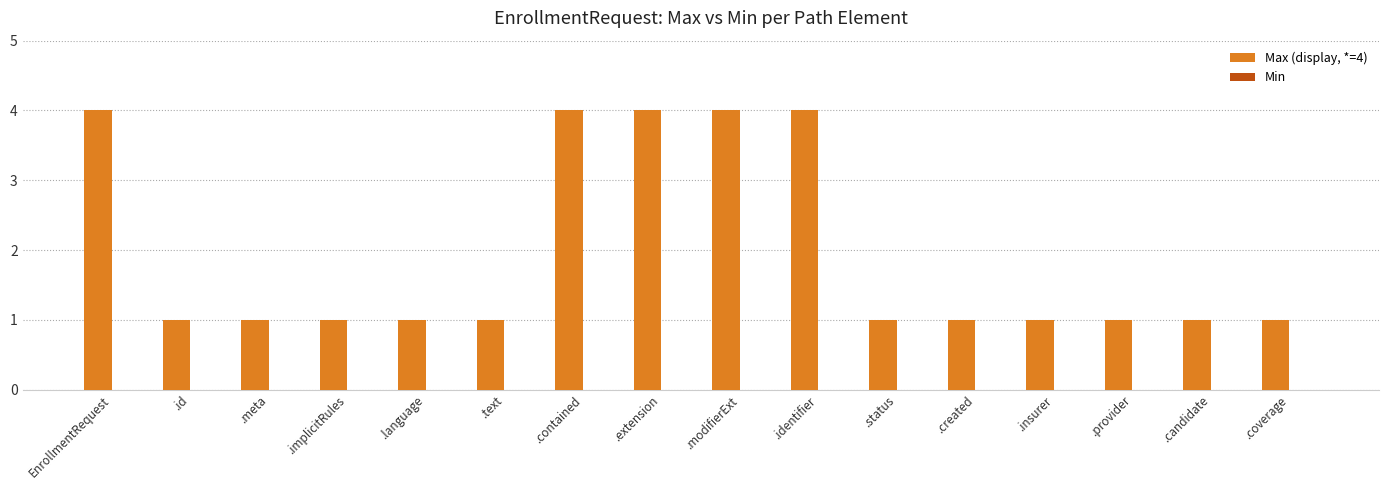

What is the difference between the maximum and minimum values?

3